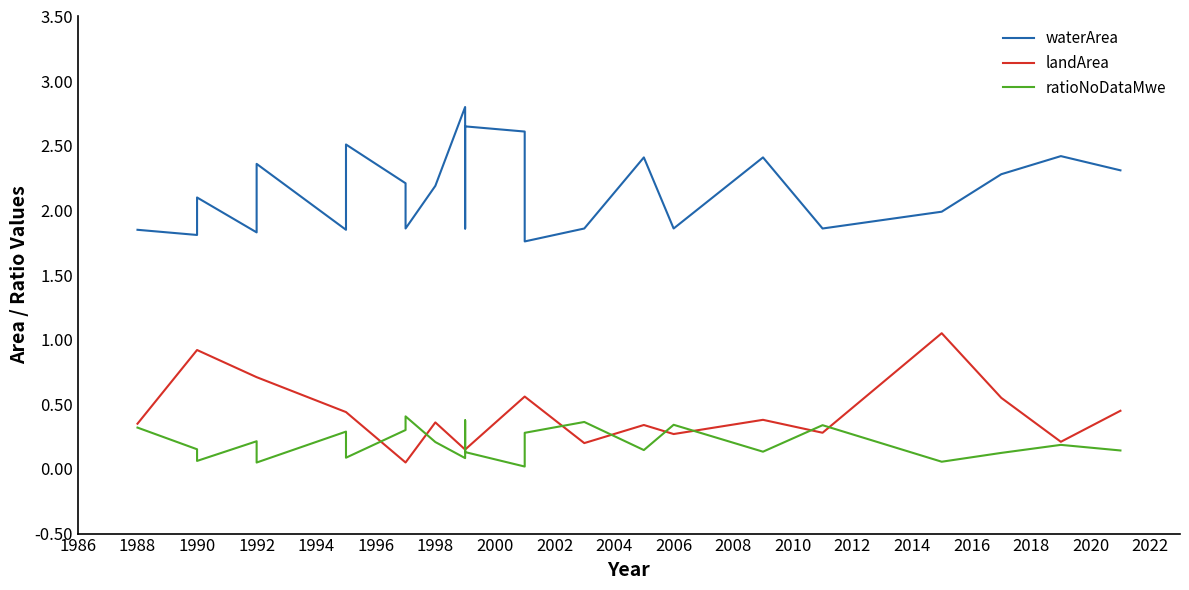

True or false: landArea has a value of 0.1 at 1988.

False